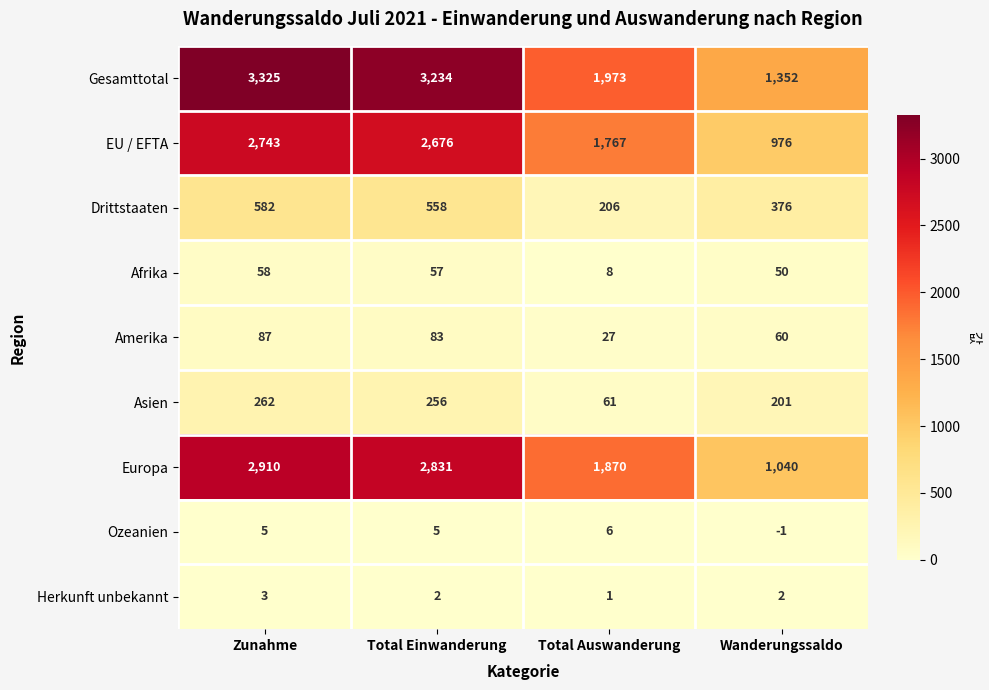

Rank the series by their maximum value, from lowest to highest.

Herkunft unbekannt, Ozeanien, Afrika, Amerika, Asien, Drittstaaten, EU / EFTA, Europa, Gesamttotal